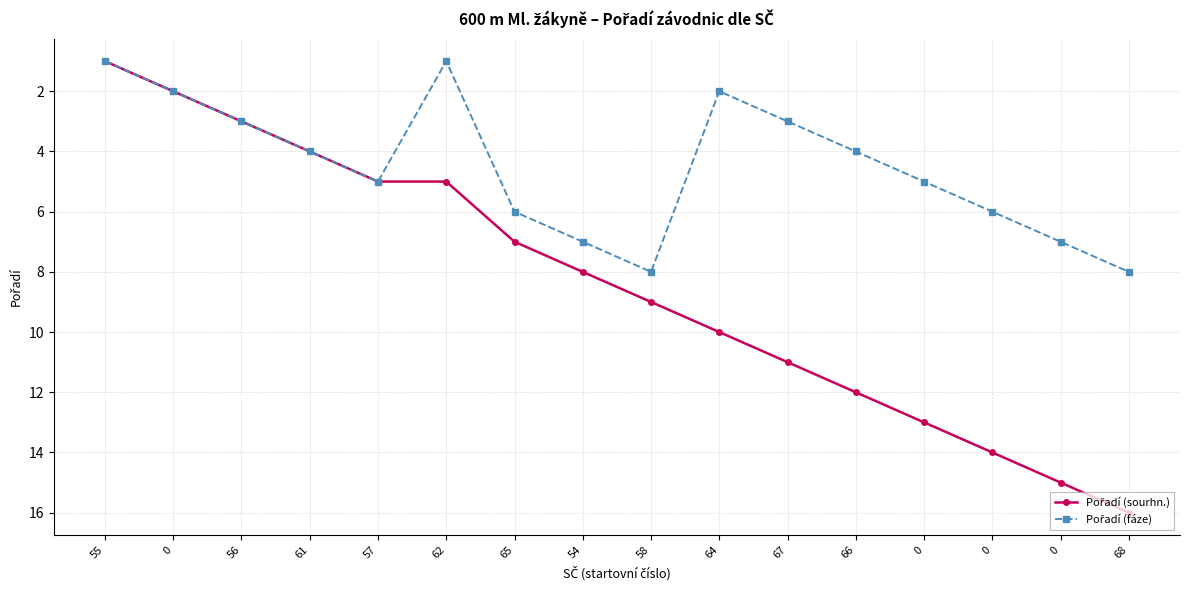

How many lines are shown in the chart?

2